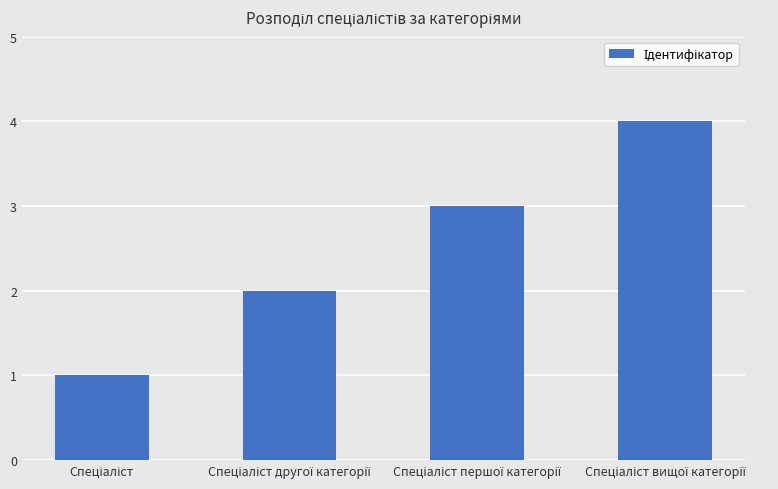

What is the difference between the maximum and minimum values?

3